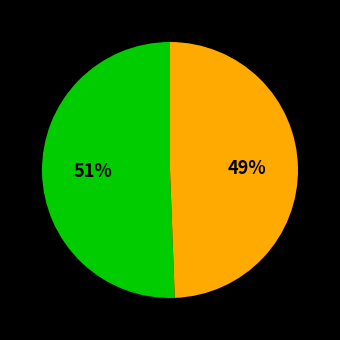

Is there any slice that represents more than half of the pie?

Yes